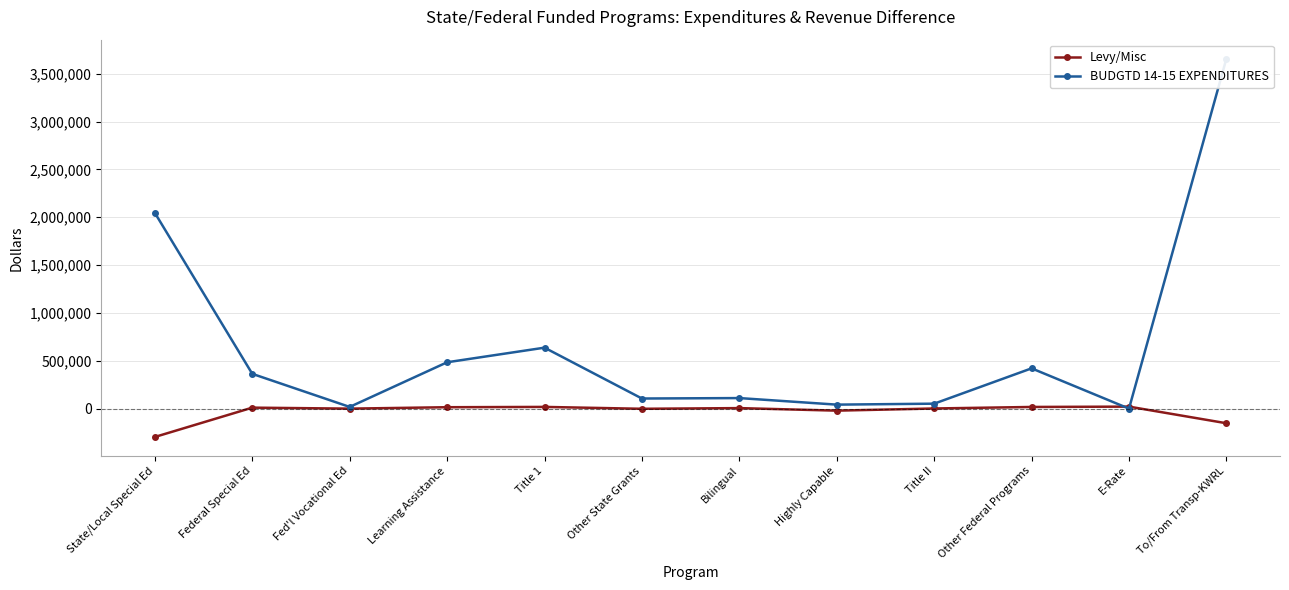

How many interior local valleys does the BUDGTD 14-15 EXPENDITURES series have?

4